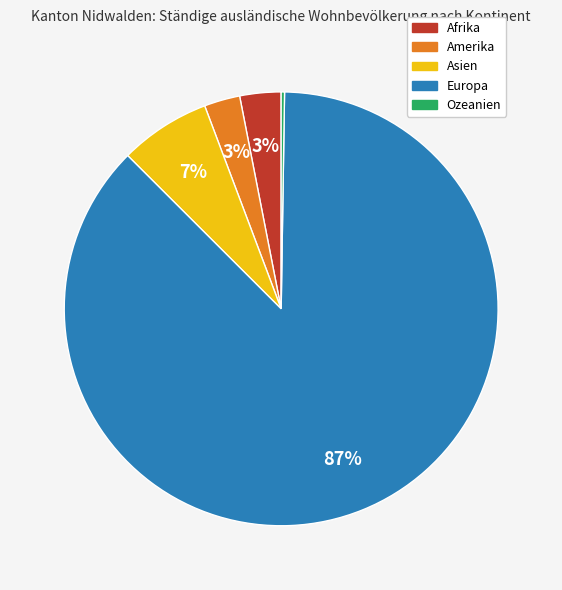

Which category has the biggest portion of the pie?

Europa